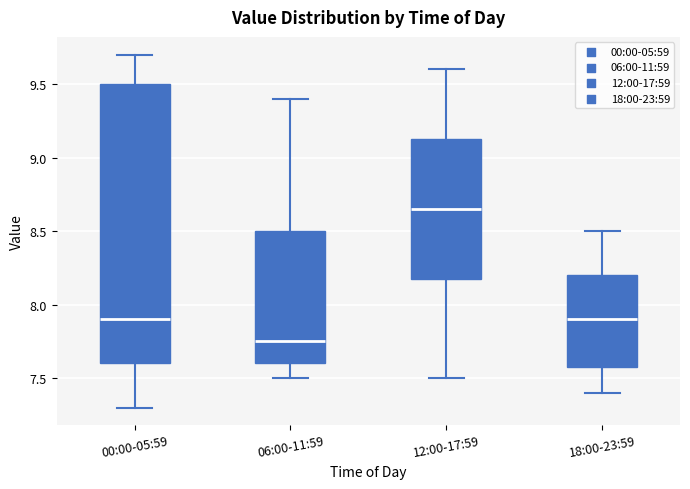

Which box's median line is the lowest?

06:00-11:59